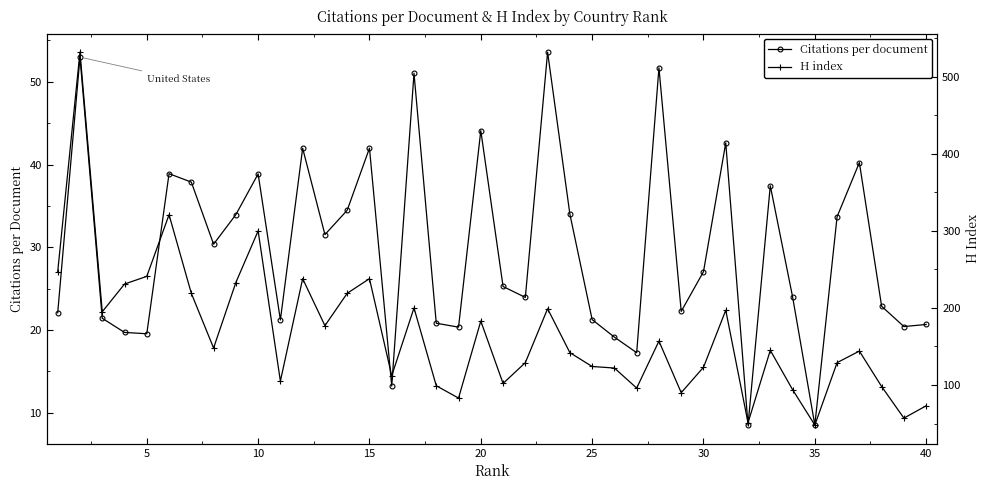

What are all the series names shown in the legend?

Citations per document, H index